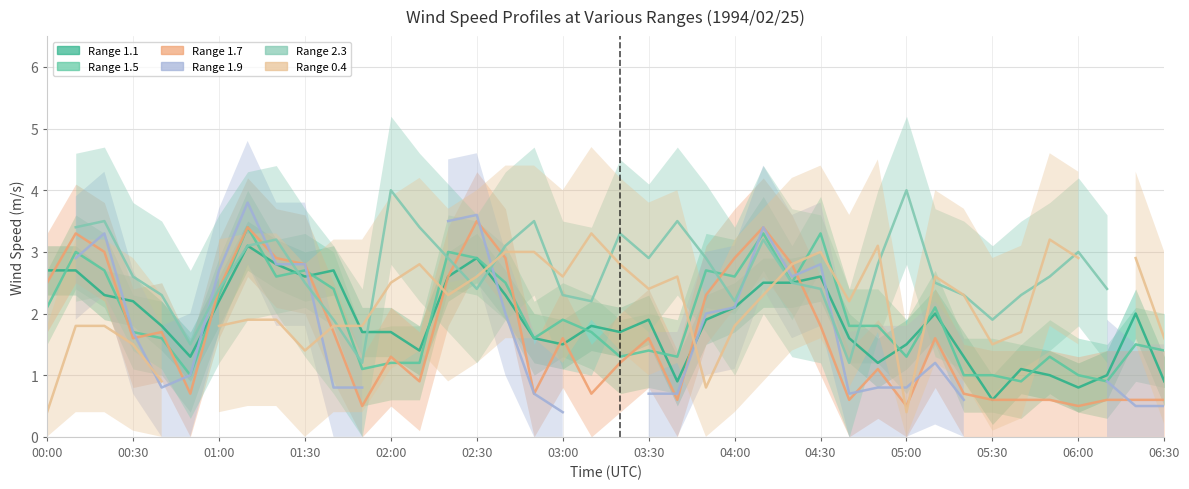

Where is Range 1.7 nearest to the value 2?

04:30